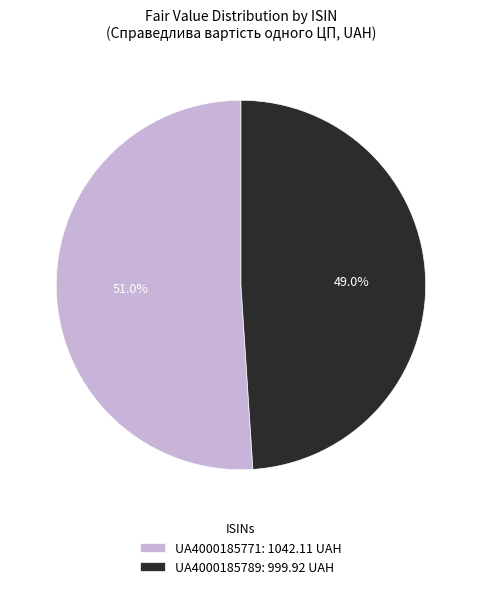

Is it true that UA4000185789 is 34% of the pie?

False